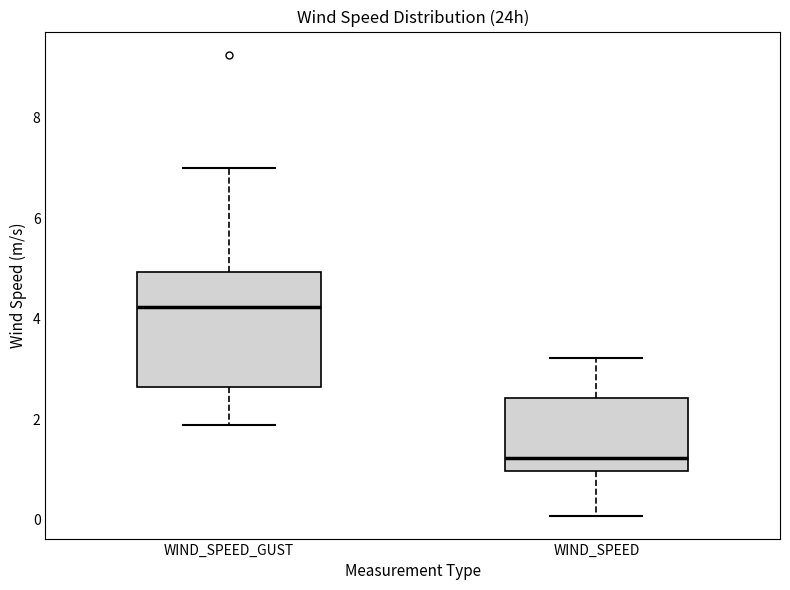

Reading left to right, transcribe this box plot: for each box, give where its median line is, the range the box spans, and where its two whiskers end, as read against the y-axis. The values are not printed on the chart, so give them approximately, as read against the axis.

WIND_SPEED_GUST: median 4.2, box 2.6 to 5.0, whiskers 1.8 to 7.0
WIND_SPEED: median 1.2, box 1.0 to 2.4, whiskers 0.0 to 3.2